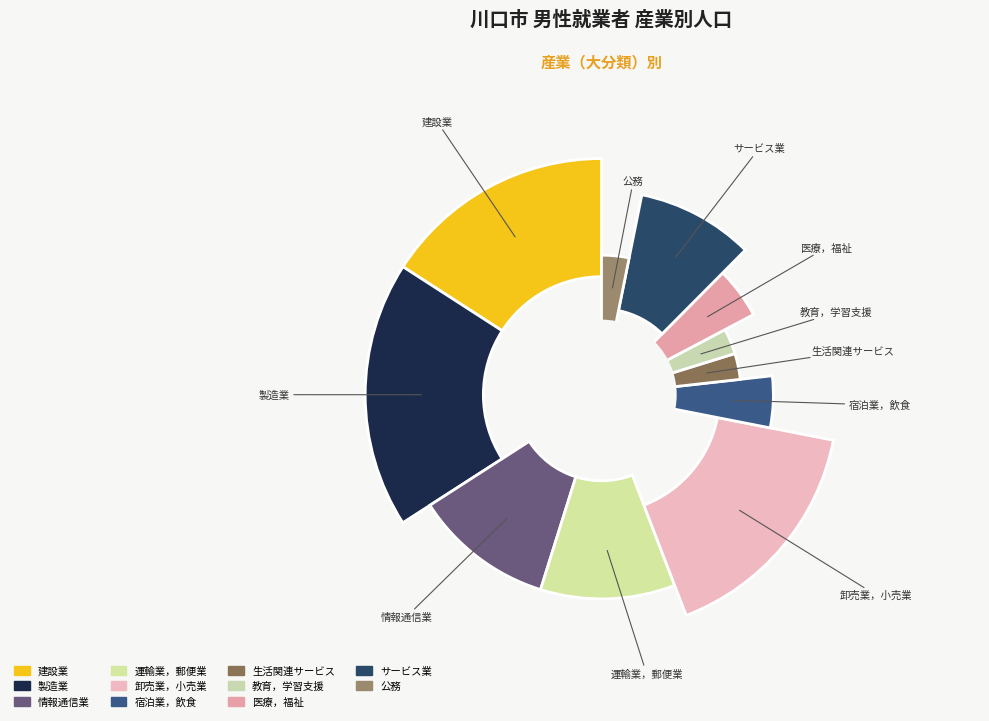

Which category has the biggest portion of the pie?

Ｅ 製造業